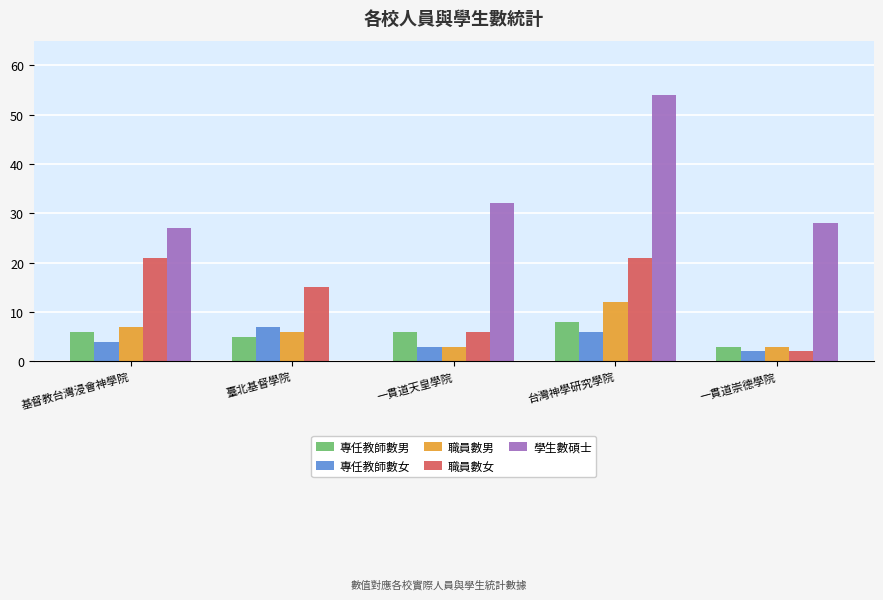

At which category is the sum across all series the highest?

台灣神學研究學院